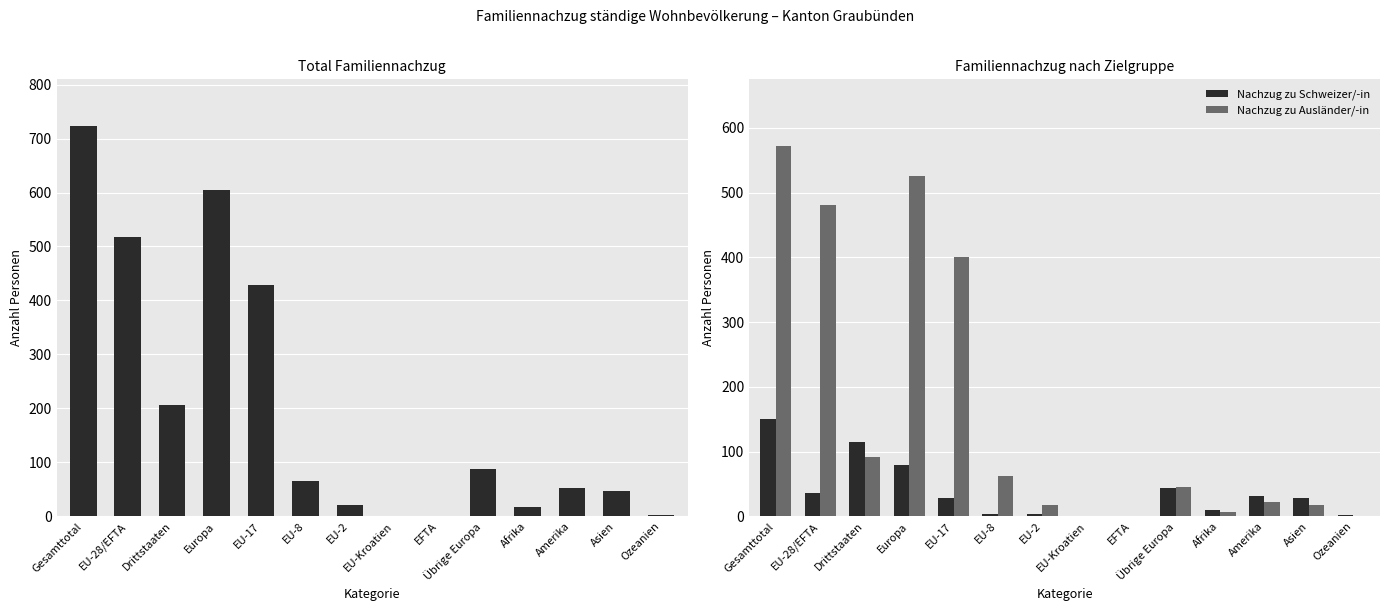

Reading right to left, extract all data points from this chart.

Total: 2	46	53	17	88	1	1	21	66	428	605	206	517	723
Nachzug zu Schweizer/-in: 2	29	31	10	43	0	1	3	4	28	79	115	36	151
Nachzug zu Ausländer/-in: 0	17	22	7	45	1	0	18	62	400	526	91	481	572